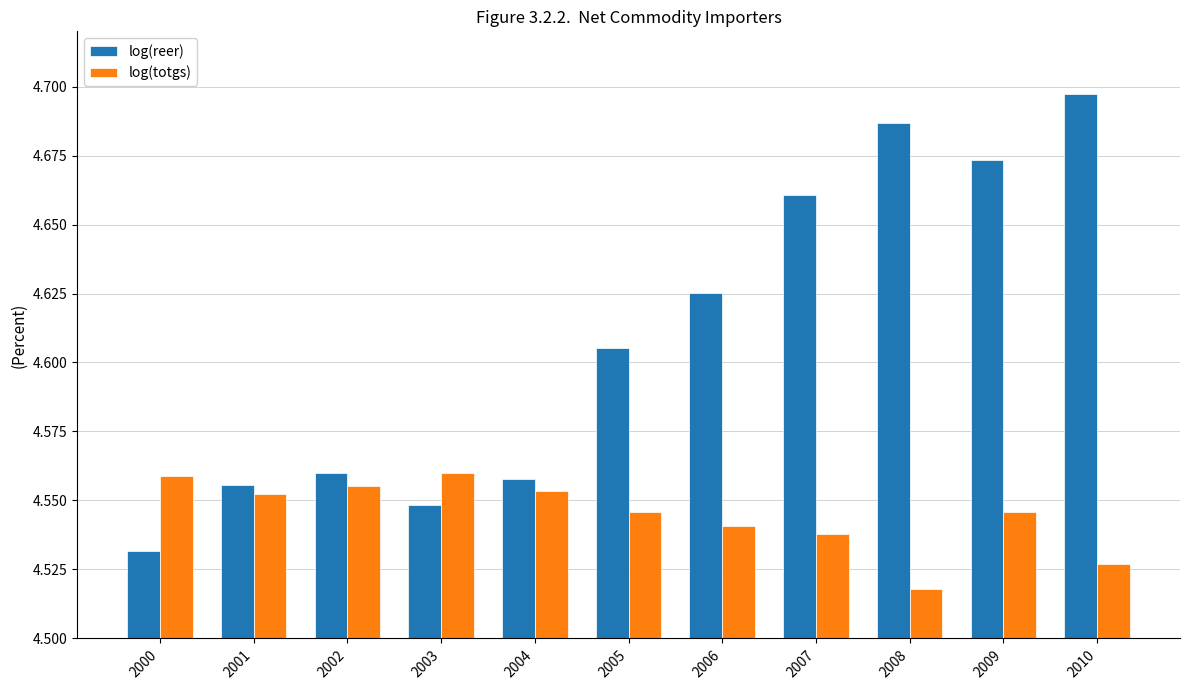

What is the total value across all series at 2002?

9.1